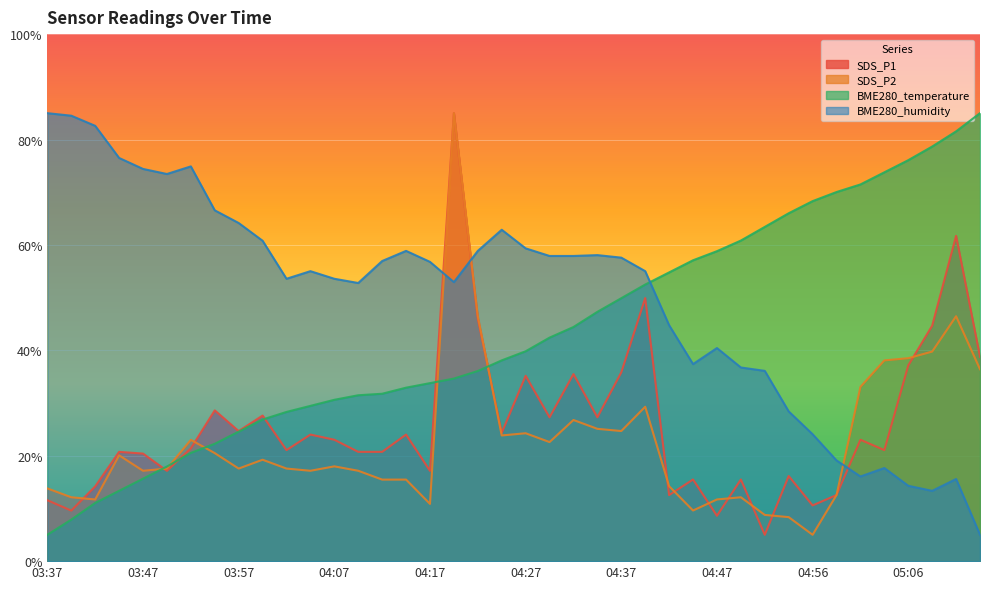

Rank the categories by BME280_temperature value from highest to lowest.

05:14, 05:11, 05:09, 05:06, 05:04, 05:01, 04:59, 04:56, 04:54, 04:52, 04:49, 04:47, 04:44, 04:42, 04:39, 04:37, 04:34, 04:32, 04:29, 04:27, 04:24, 04:22, 04:19, 04:17, 04:14, 04:12, 04:09, 04:07, 04:04, 04:02, 03:59, 03:57, 03:54, 03:52, 03:49, 03:47, 03:44, 03:42, 03:39, 03:37